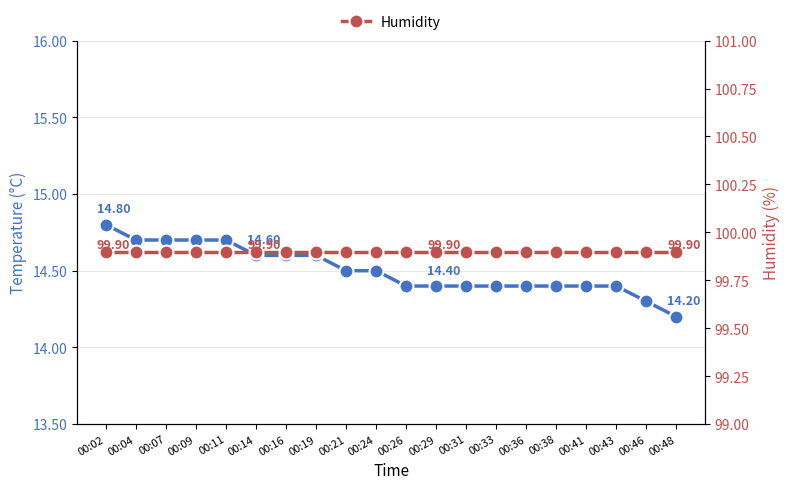

Rank the series by their average value, from highest to lowest.

Humidity, Temp